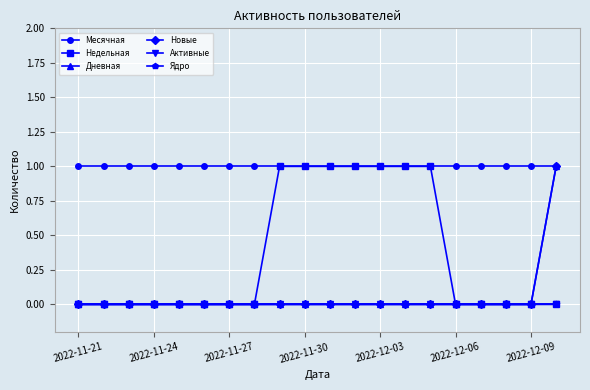

Which category has the highest value in the Месячная series?

2022-11-21